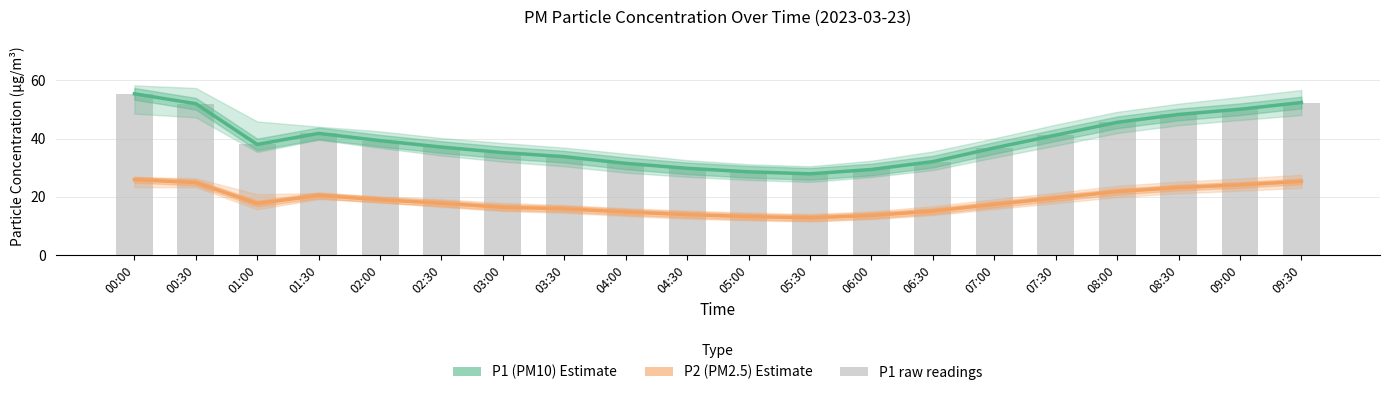

Which category has the highest value across all series?

00:00